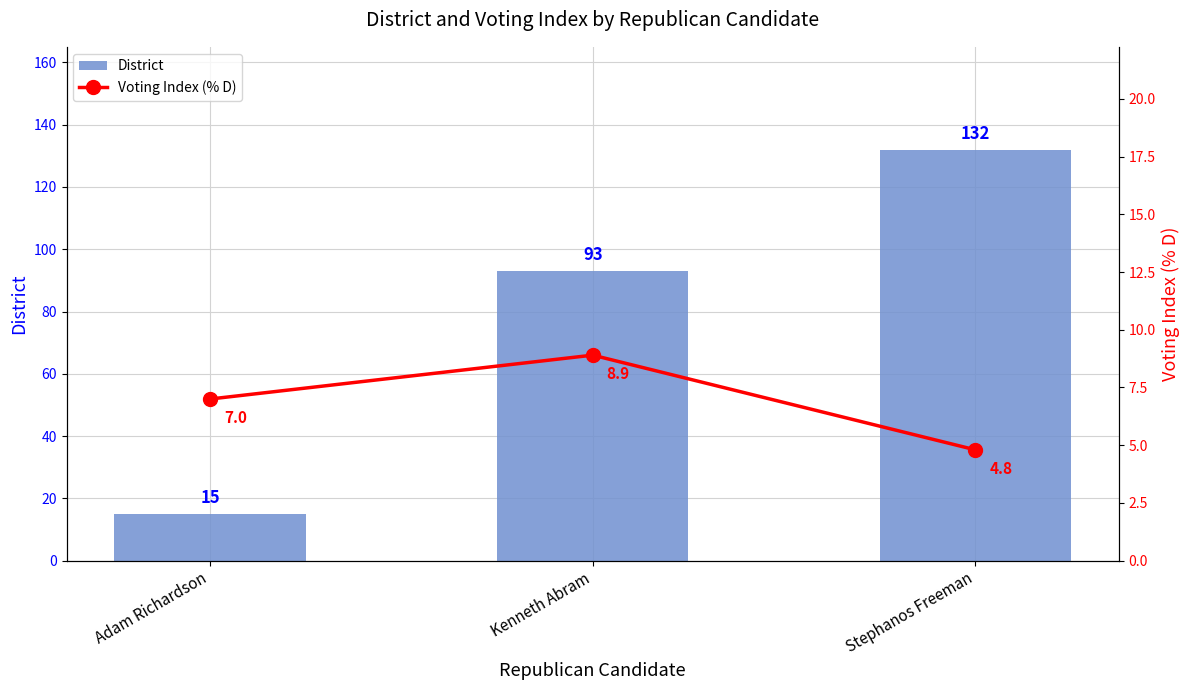

At Stephanos Freeman, list the series in order from largest to smallest.

District, Voting Index (% D)